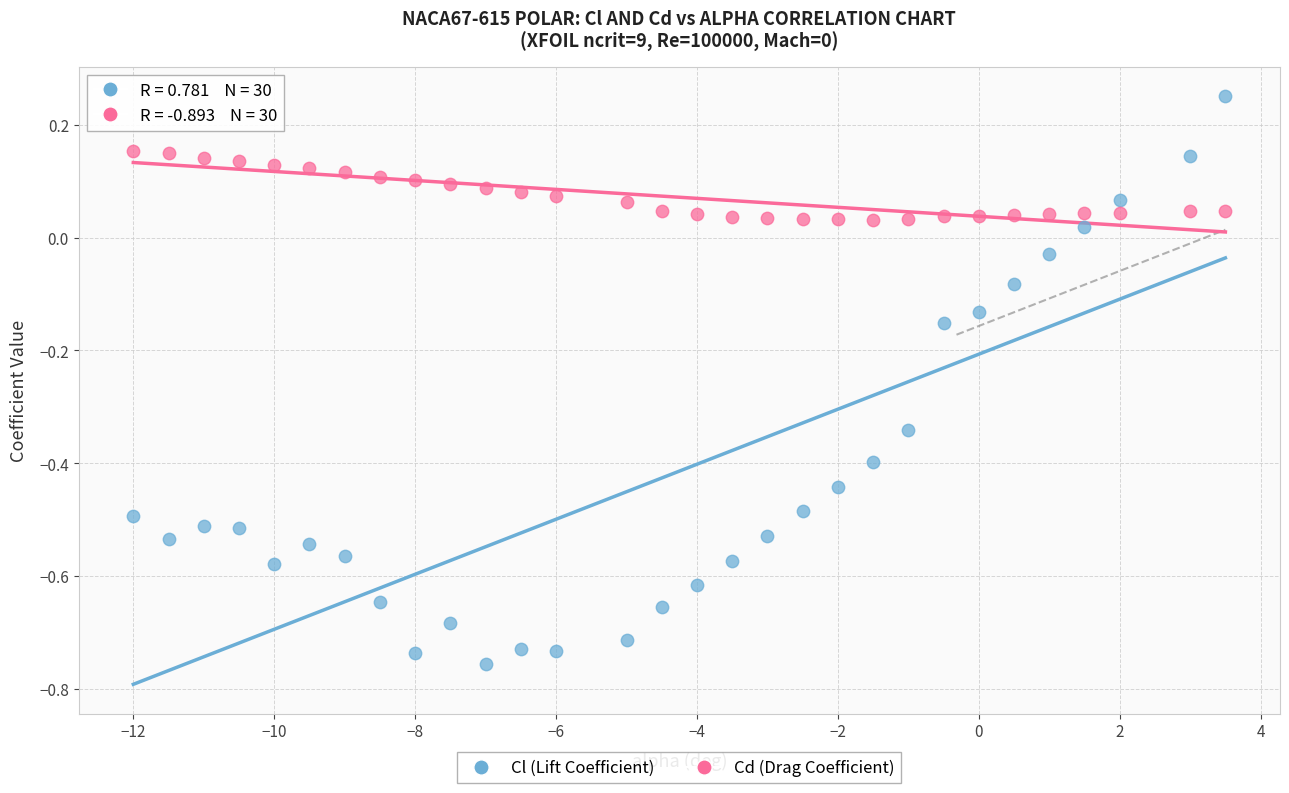

What are all the series names shown in the legend?

Cl (Lift Coefficient), Cd (Drag Coefficient)